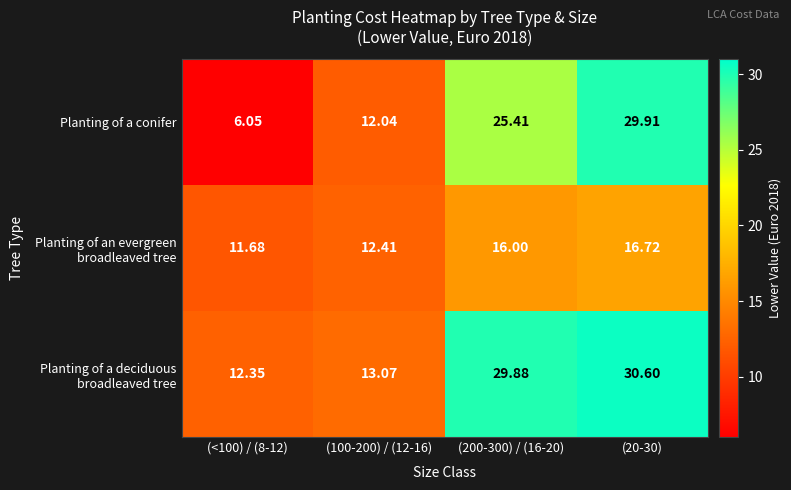

Which series has the largest range (max minus min)?

Planting of a conifer